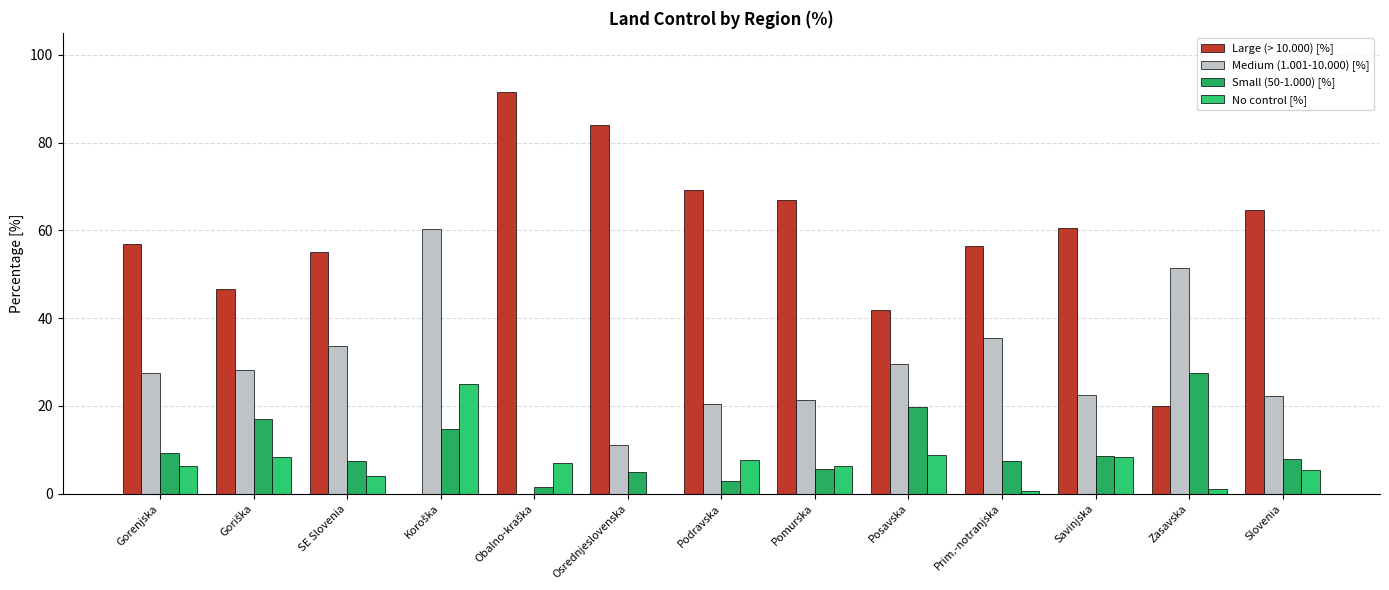

How many data points in Medium (1.001-10.000) [%] are above 27?

7